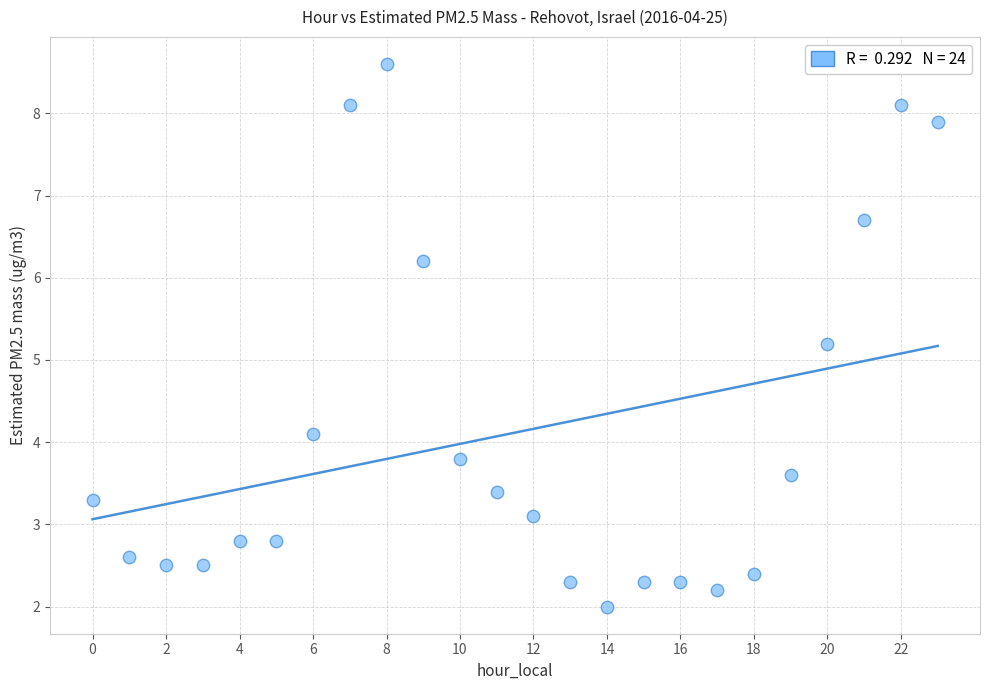

What Y value in the scatter plot is closest to 5?

5.2